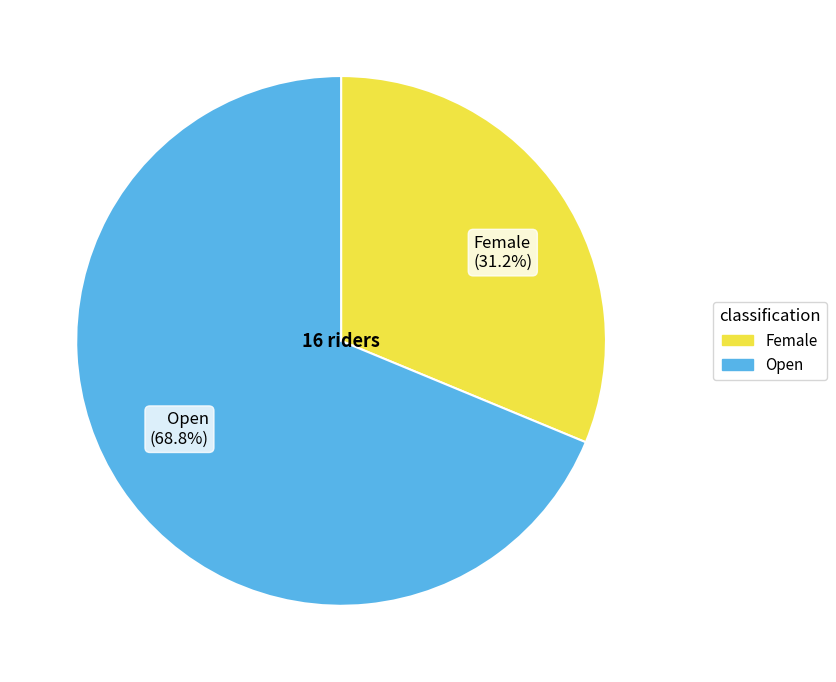

Between Open (68.8%) and Female (31.2%), which is larger?

Open (68.8%)